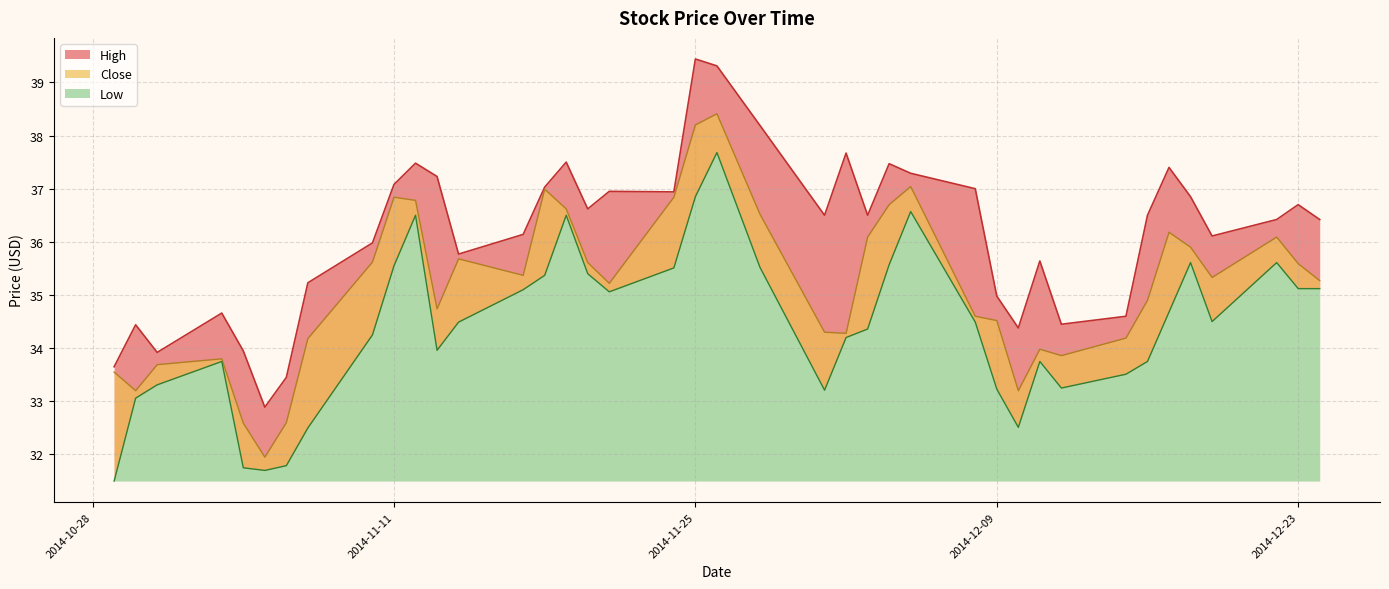

What are all the series names shown in the legend?

High, Low, Close